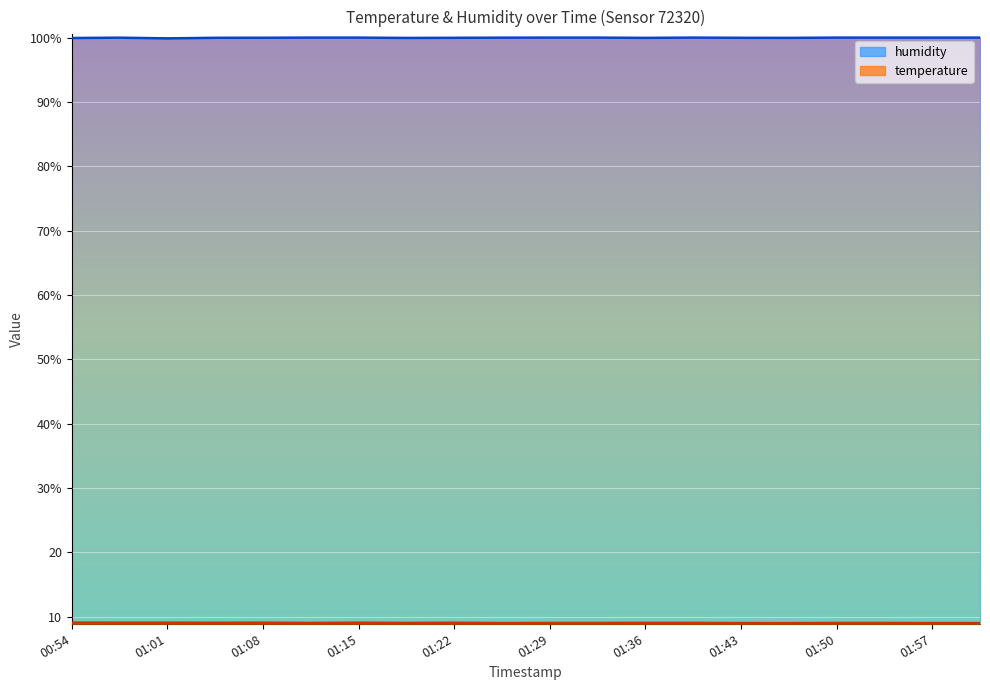

What are all the series names shown in the legend?

temperature, humidity